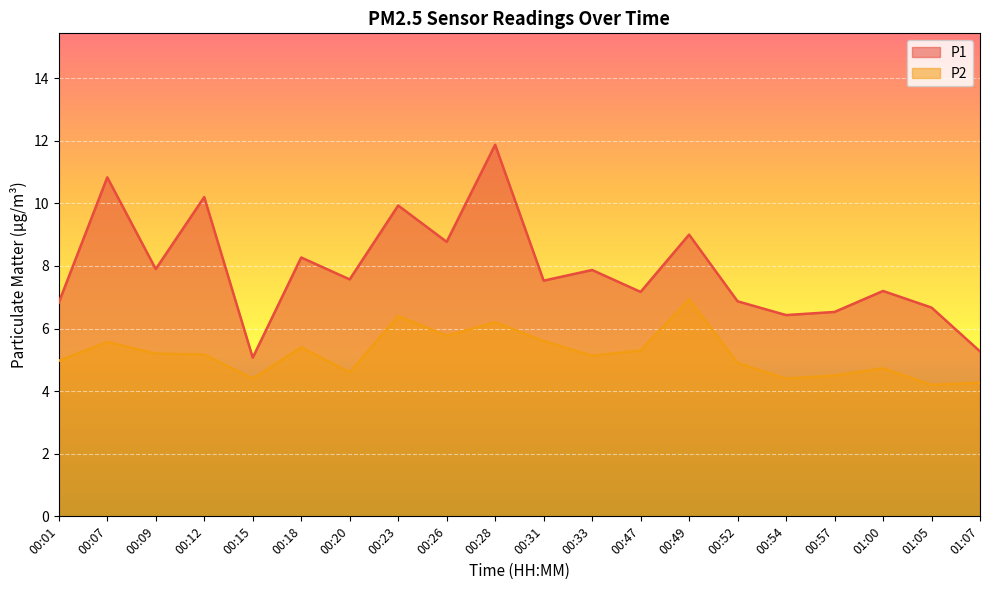

At which label does P1 first exceed 7?

00:07